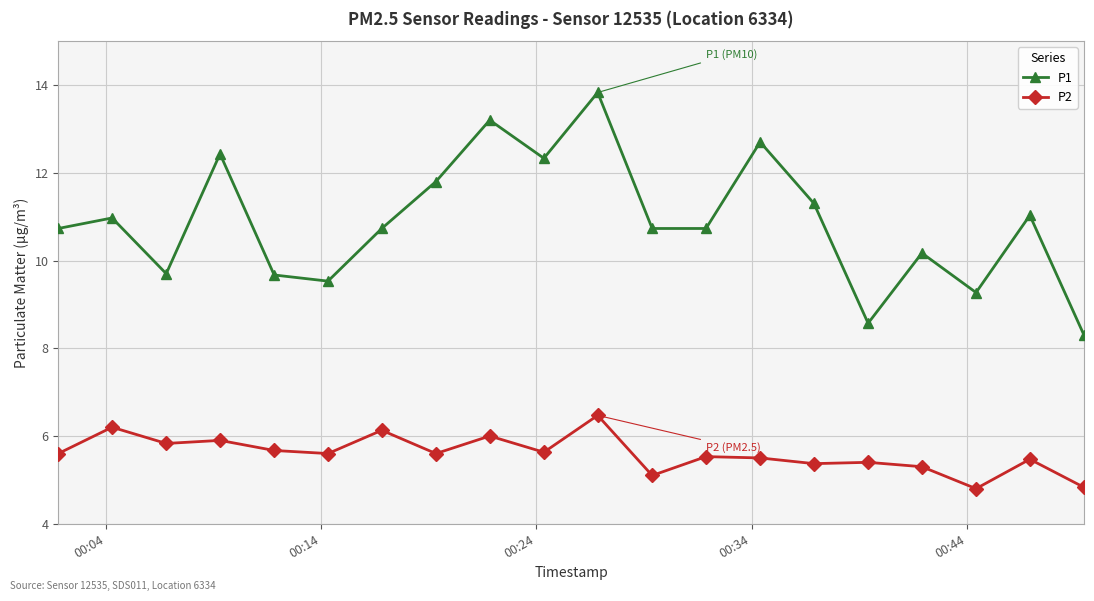

How many values in the P2 series are below 5?

2